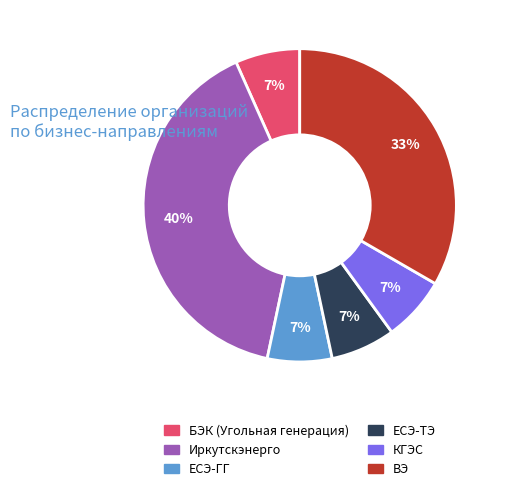

Is БЭК (Угольная генерация) the majority of the pie?

No